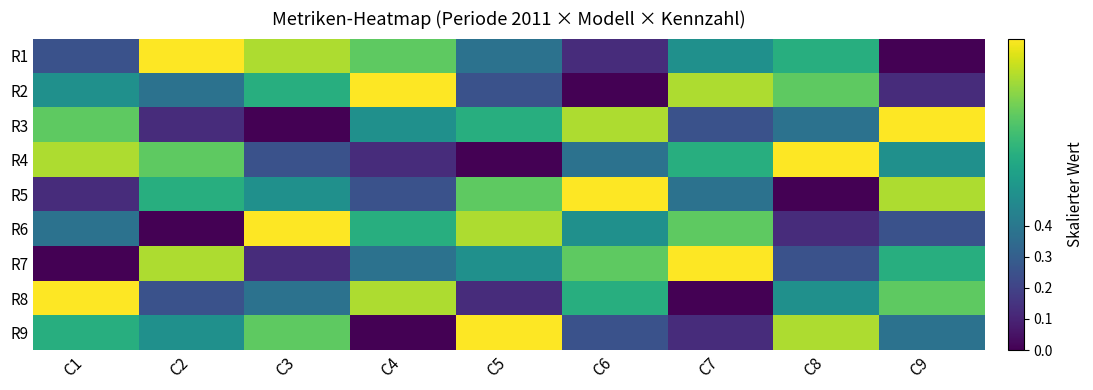

At which category is the sum across all series the highest?

C1